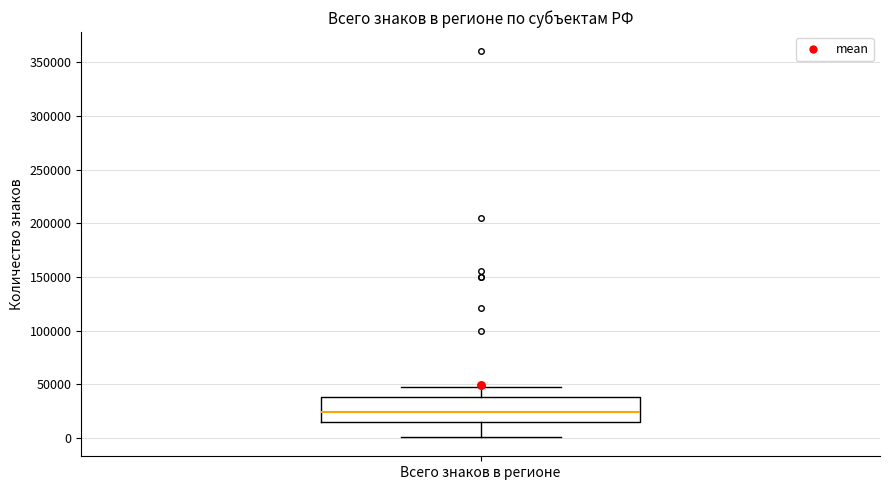

Transcribe this box plot: give where the median line is, the range the box spans, and where the two whiskers end, as read against the y-axis. The values are not printed on the chart, so give them approximately, as read against the axis.

median 25000, box 15000 to 40000, whiskers 0 to 45000